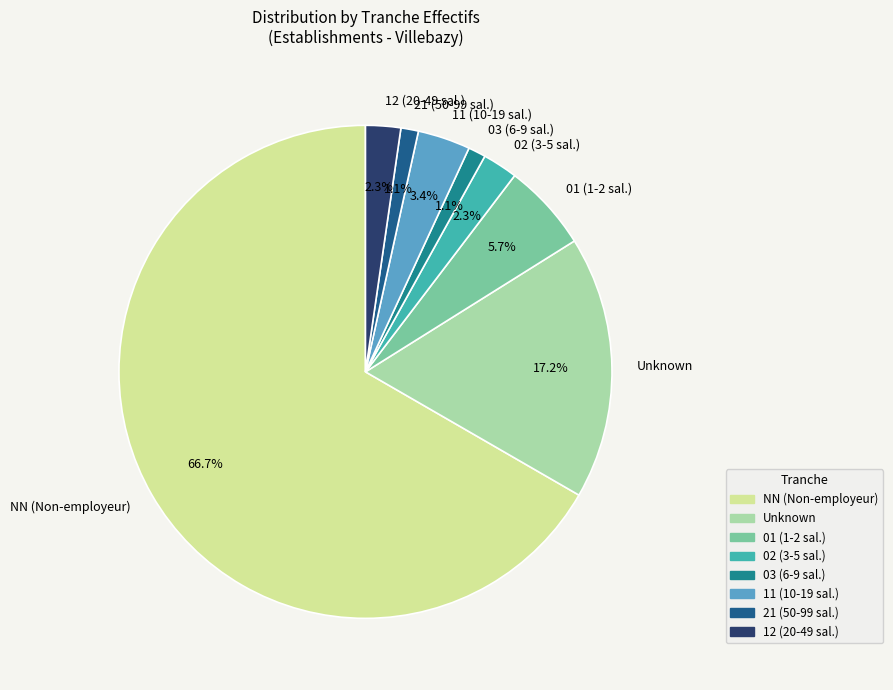

Does any single category account for the majority?

Yes